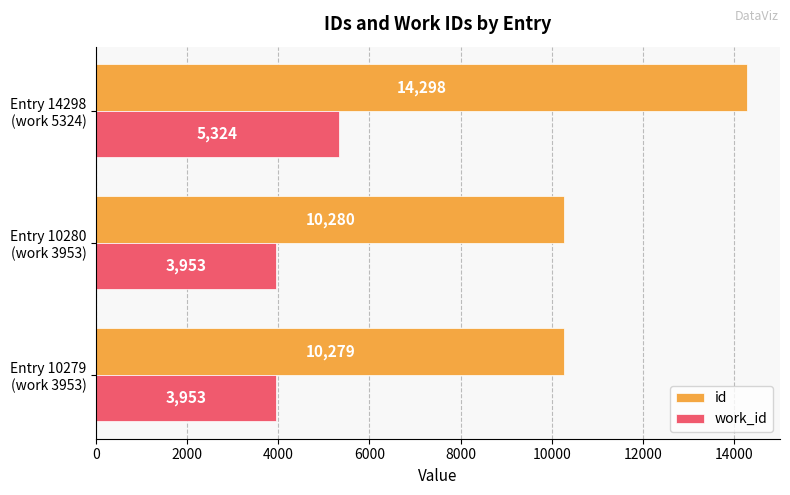

Rank the series by their average value, from lowest to highest.

work_id, id